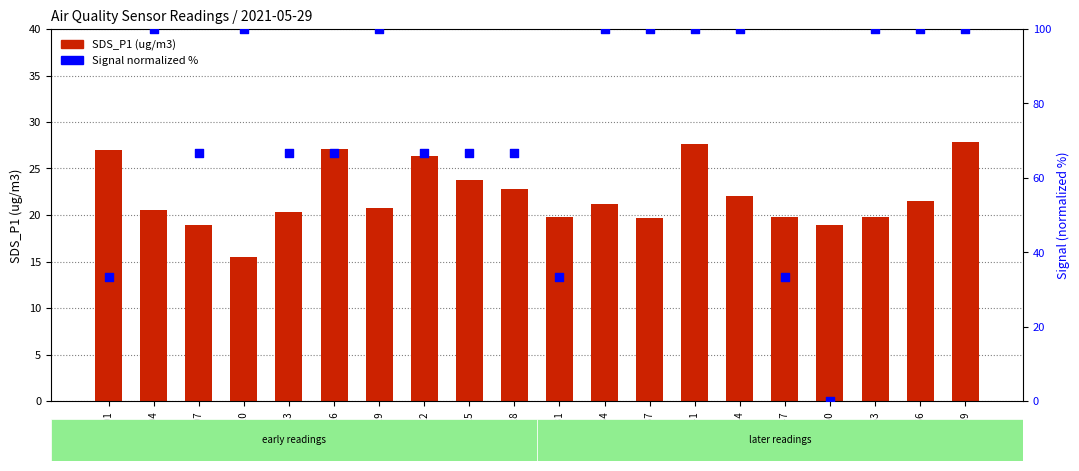

What is the total value across all series at 00:01?

60.3